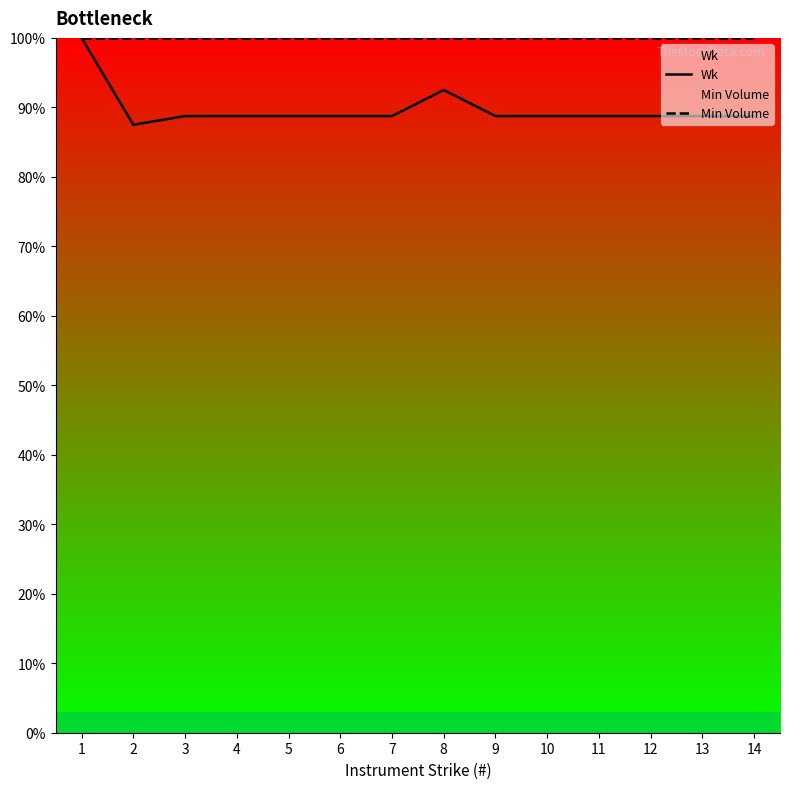

How many lines are shown in the chart?

2